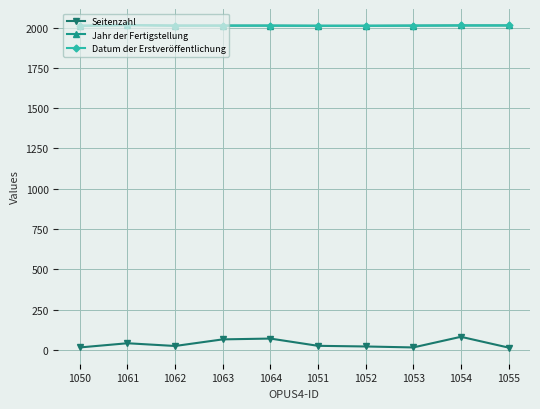

What position from the right is 1054?

2